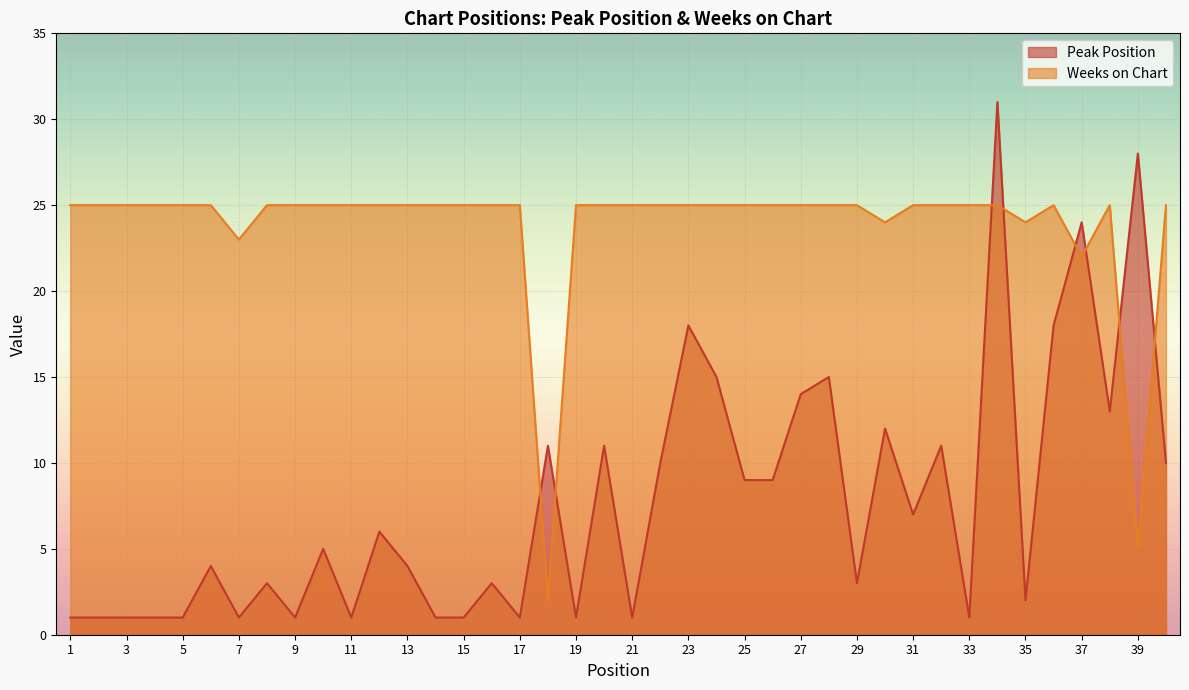

What is the difference between the maximum and second lowest values in the Weeks on Chart series?

20